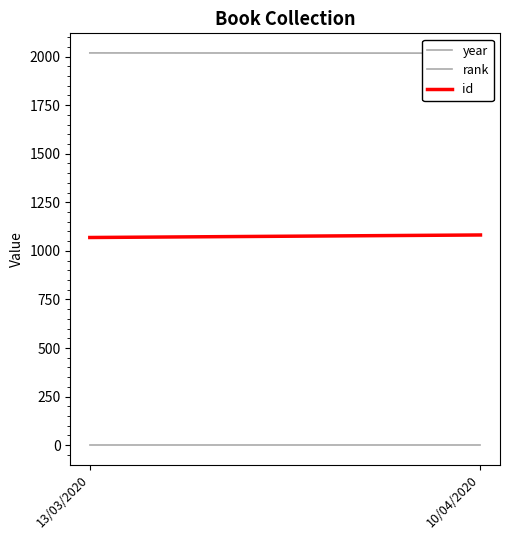

Between 13/03/2020 and 10/04/2020, which series saw the biggest shift?

id